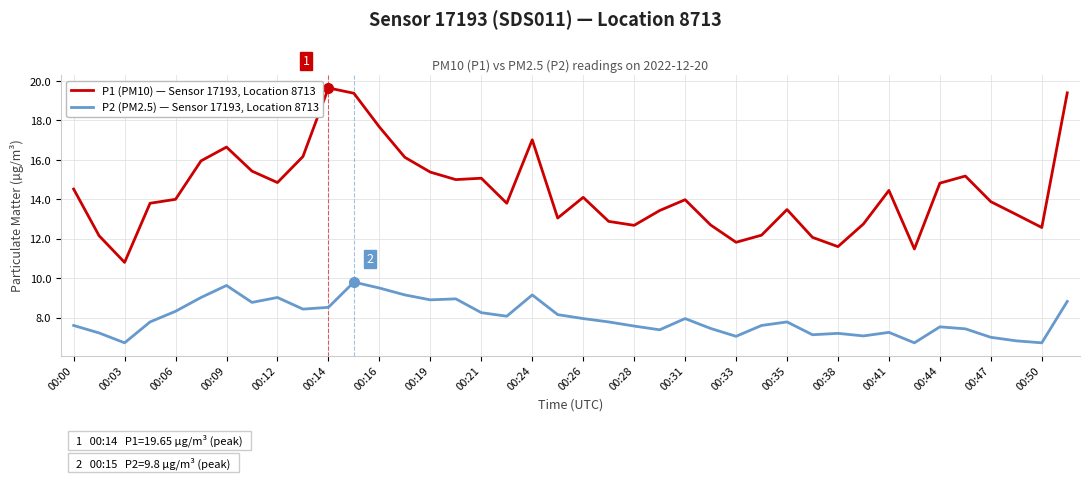

Rank the series by their average value, from lowest to highest.

P2 (PM2.5) — Sensor 17193, Location 8713, P1 (PM10) — Sensor 17193, Location 8713